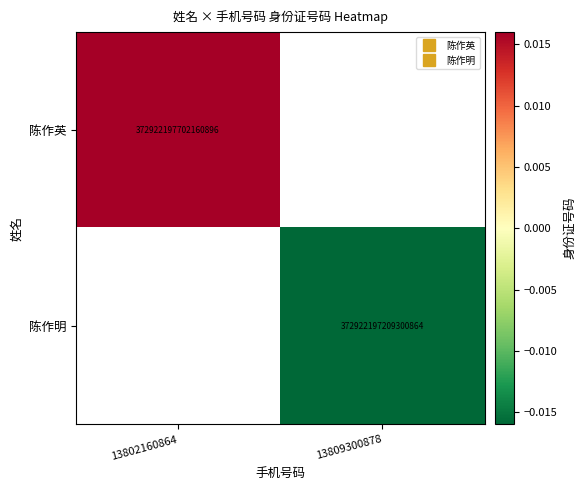

Which category has the highest value across all series?

13802160864